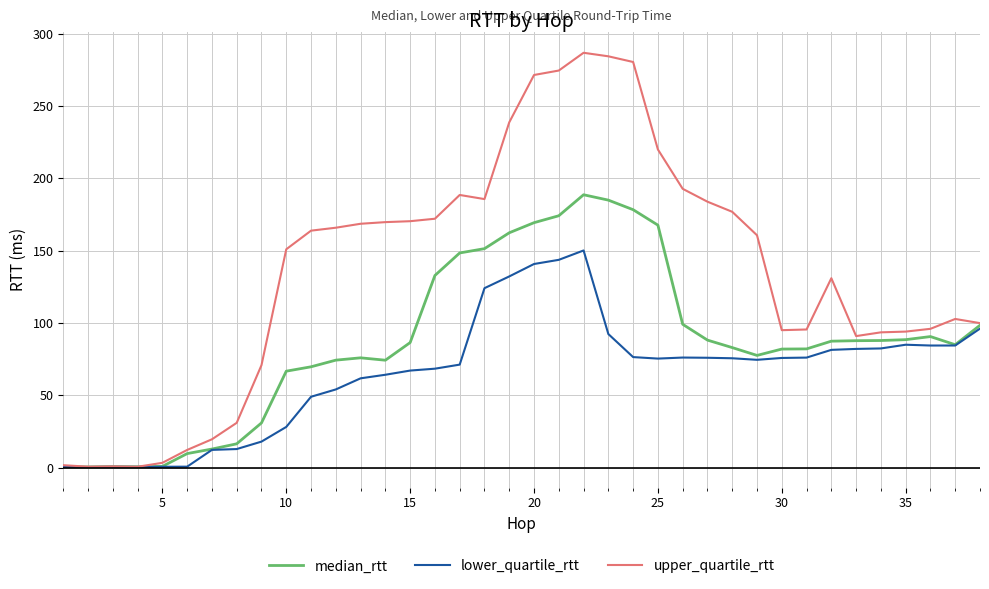

List the series in order of their peak value, lowest first.

lower_quartile_rtt, median_rtt, upper_quartile_rtt